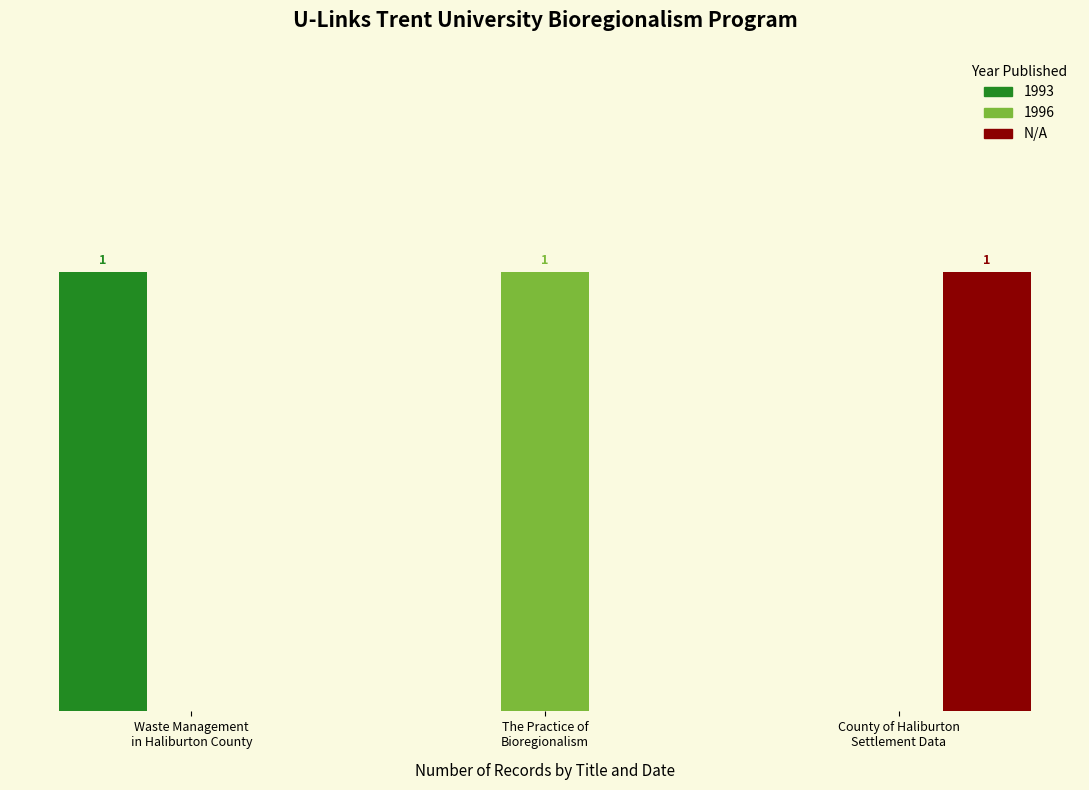

Which has a higher value, Waste Management
in Haliburton County or The Practice of
Bioregionalism?

Waste Management
in Haliburton County